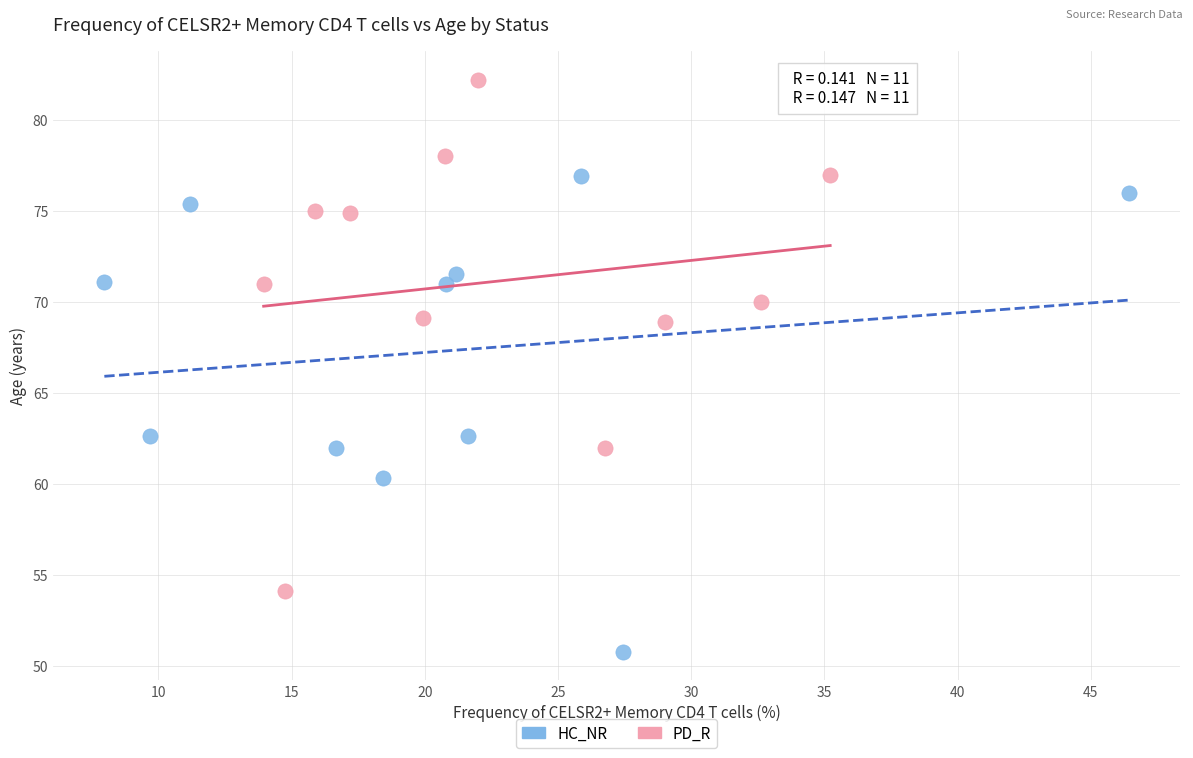

Which series contains the lowest Y value?

HC_NR